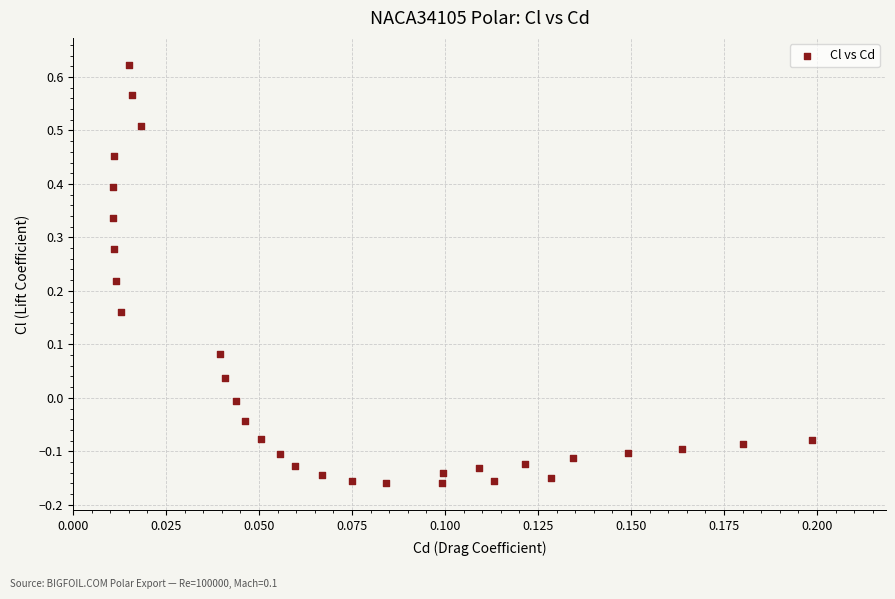

What is the range of Y values (max minus min)?

0.8